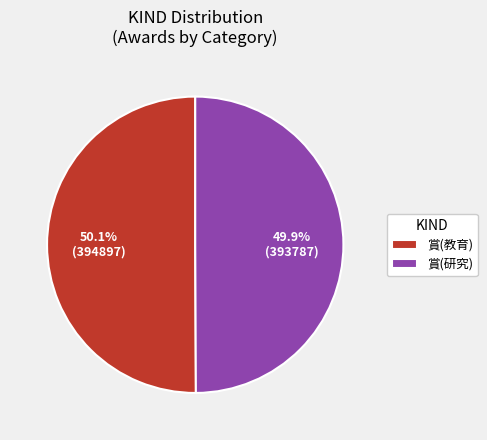

To the nearest percent, what percentage of the pie is 賞(教育)?

50%